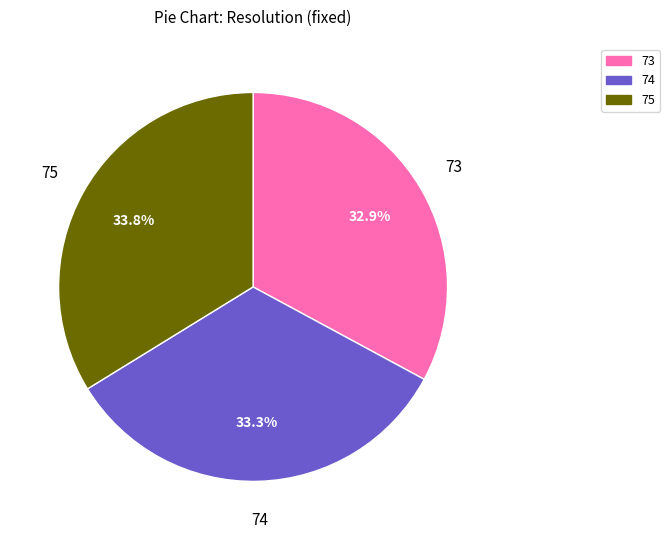

Is there a majority slice in this chart?

No